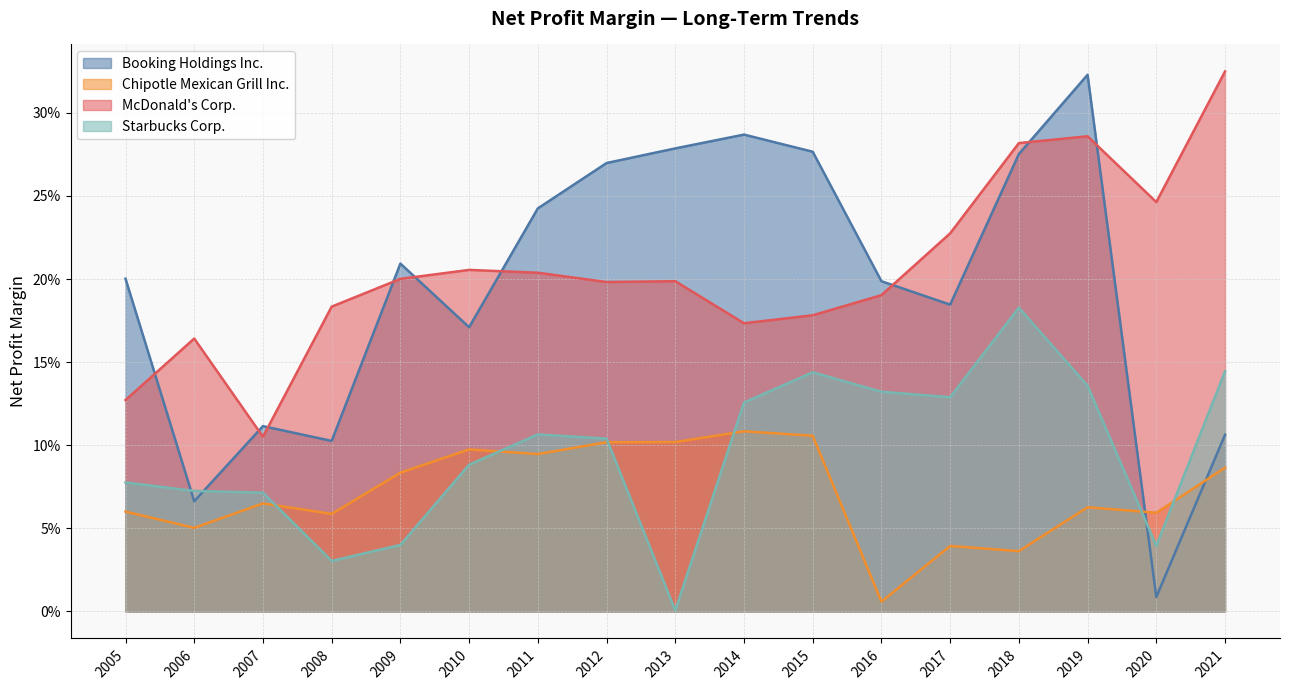

The value of McDonald's Corp. at 2006 is 0.3. True or false?

False